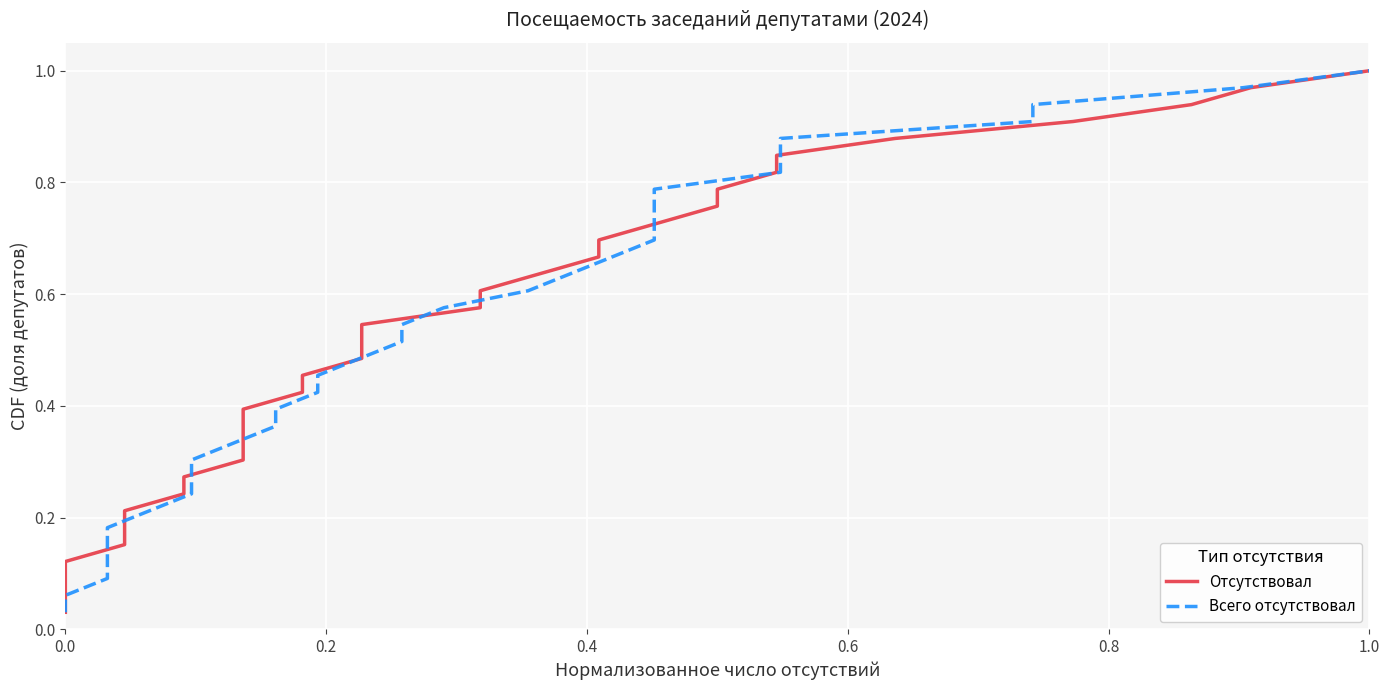

What is the label of the 13th point from the left?

12